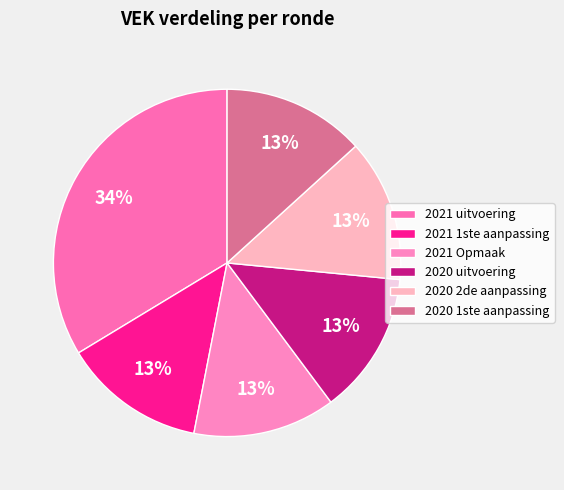

To the nearest percent, what percentage of the pie is 2021 uitvoering?

34%